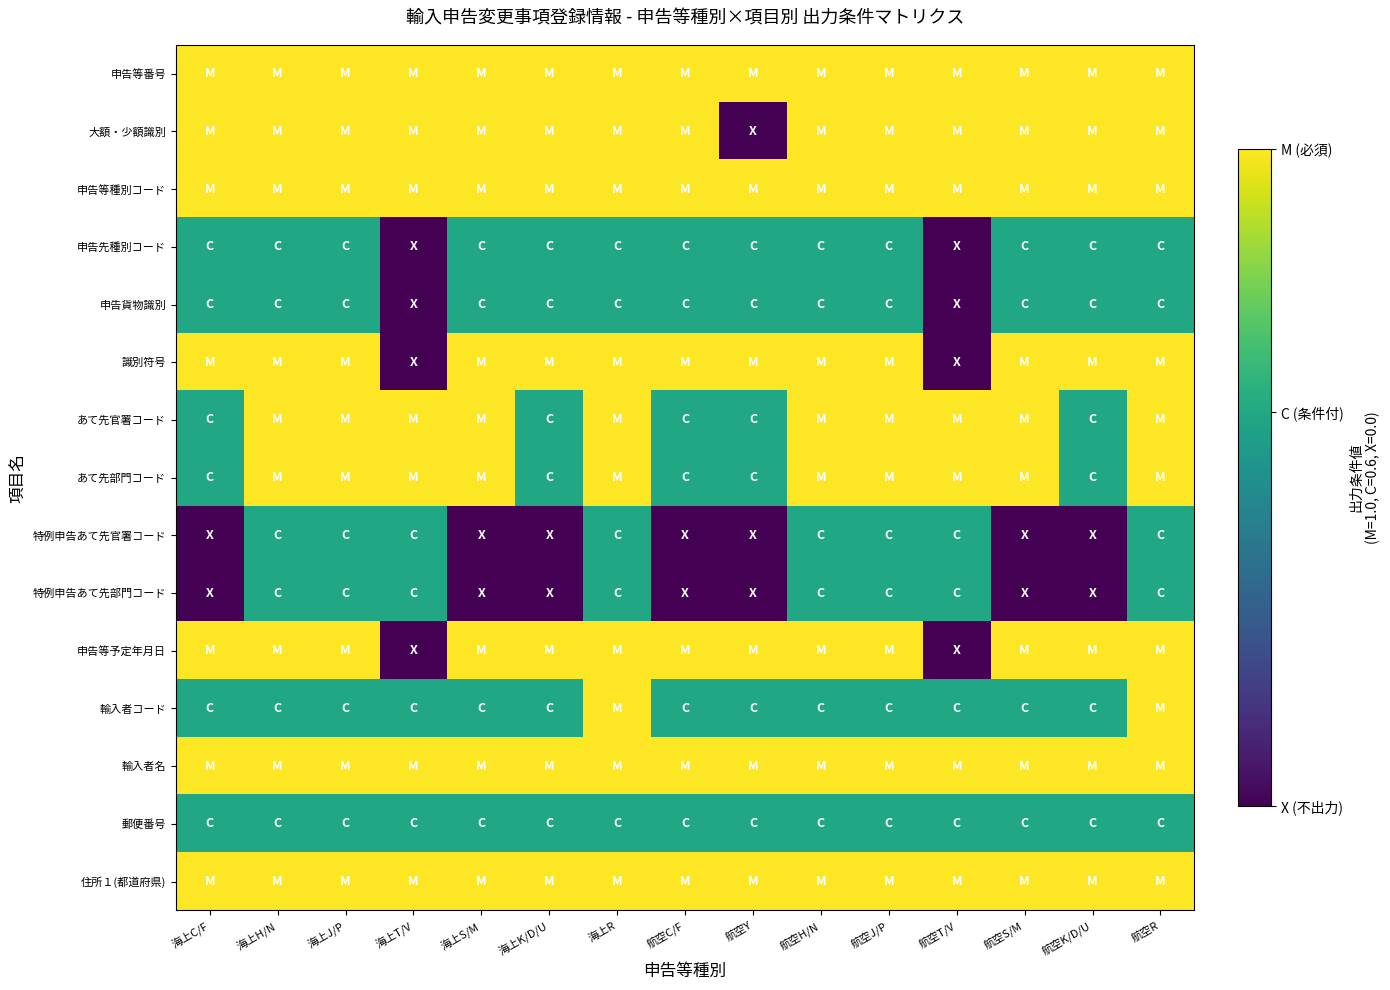

What is the total value across all series at 航空K/D/U?

10.6